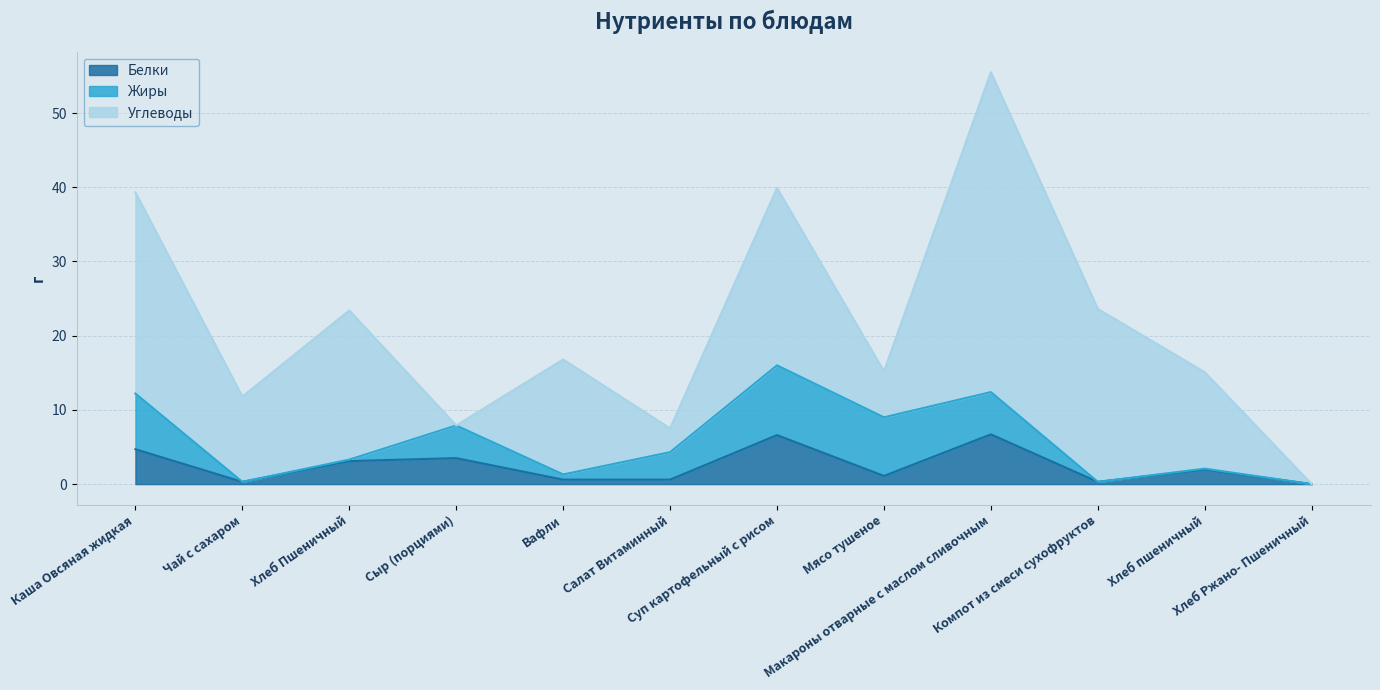

What is the average value of the Белки series?

2.5